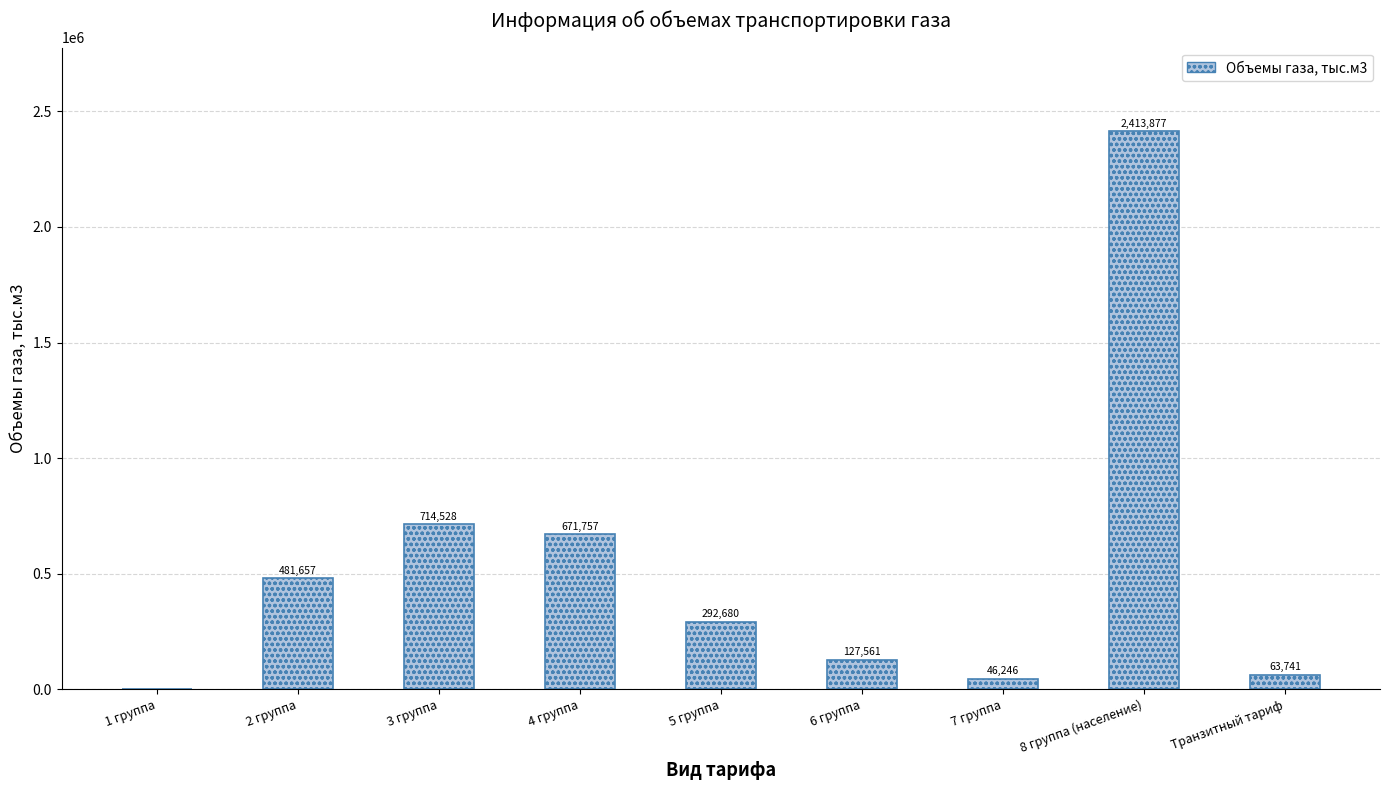

Approximately how many times larger is the value at 3 группа compared to 5 группа?

2.4